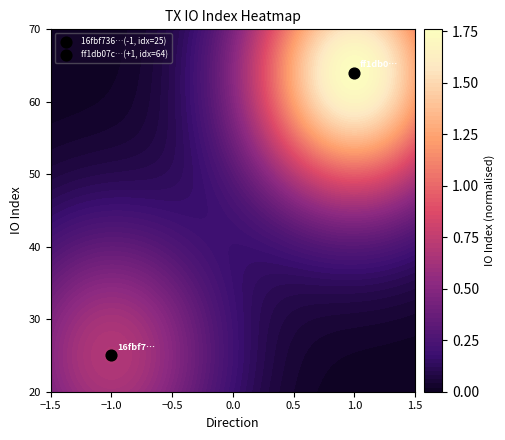

Which series has the widest spread of values?

ff1db07c5416e51e1011f213e44b065d2b8445d